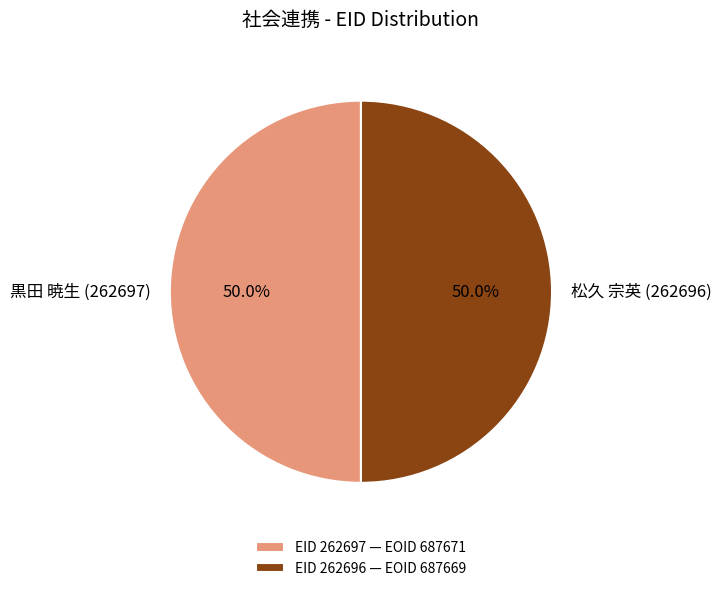

Combined, do 松久 宗英 (262696) and 黒田 暁生 (262697) account for over 50%?

Yes